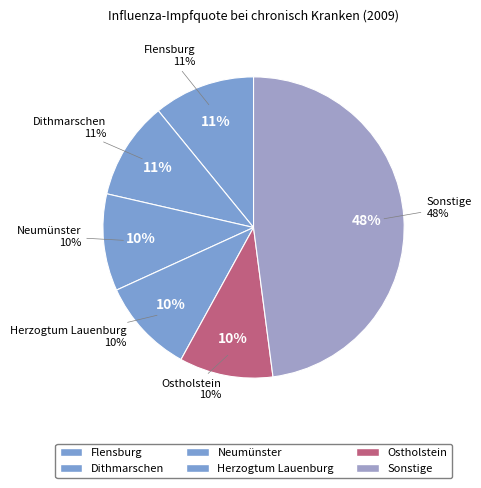

True or false: Neumünster accounts for 10% of the total.

True